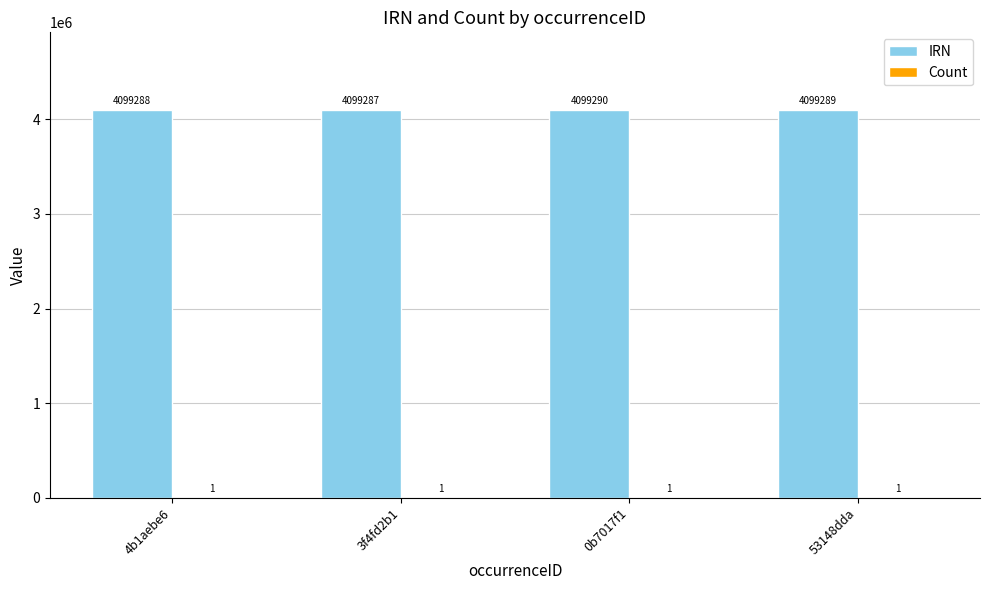

At which label is IRN closest to 4099288?

4b1aebe6